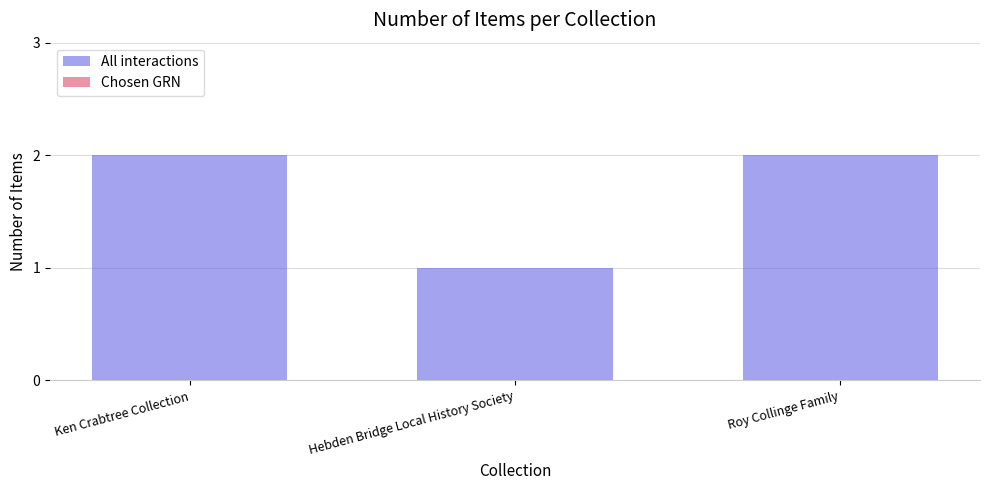

Reading left to right, list all the values displayed in this chart.

2	1	2